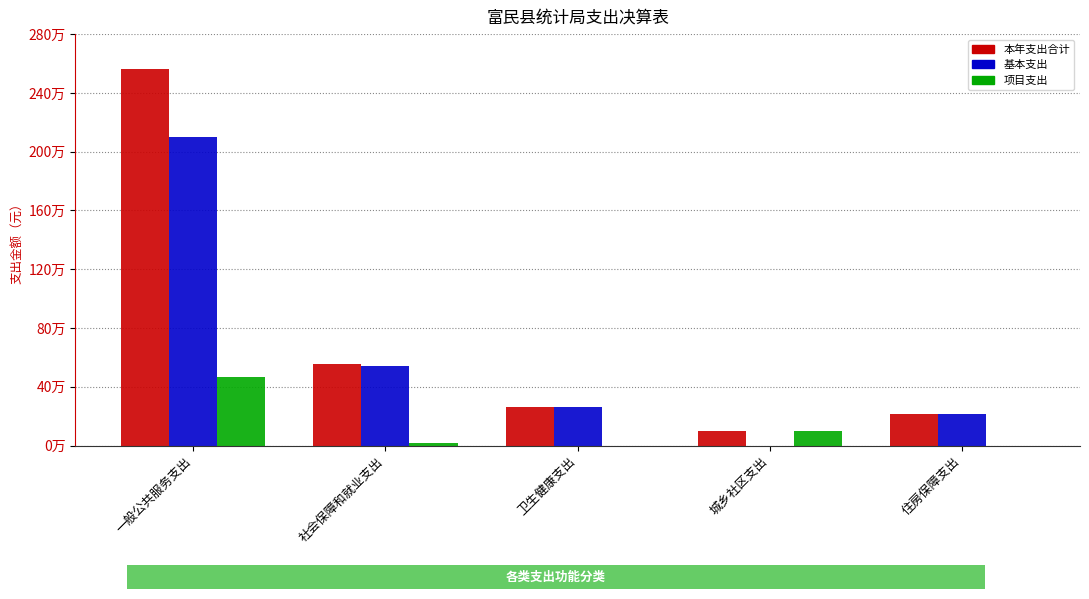

Reading left to right, transcribe all the data shown in this chart.

本年支出合计: 2563208.5	554159.5	265364.8	95836.4	217638.0
基本支出: 2099868.1	539979.5	265364.8	0.0	217638.0
项目支出: 463340.5	14180.0	0.0	95836.4	0.0